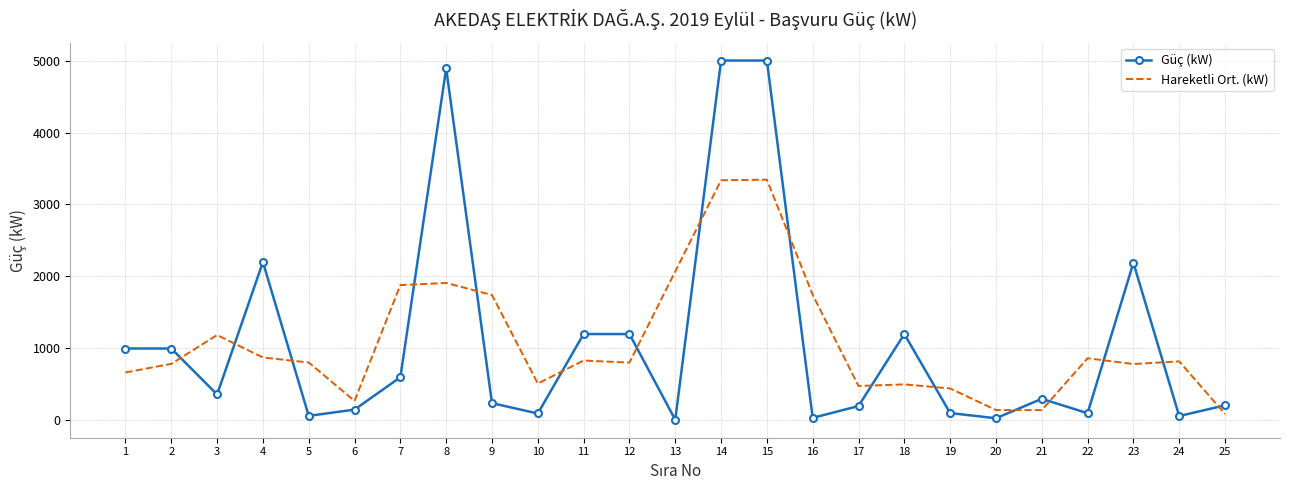

List the series in order of their peak value, highest first.

Güç (kW), Hareketli Ort. (kW)